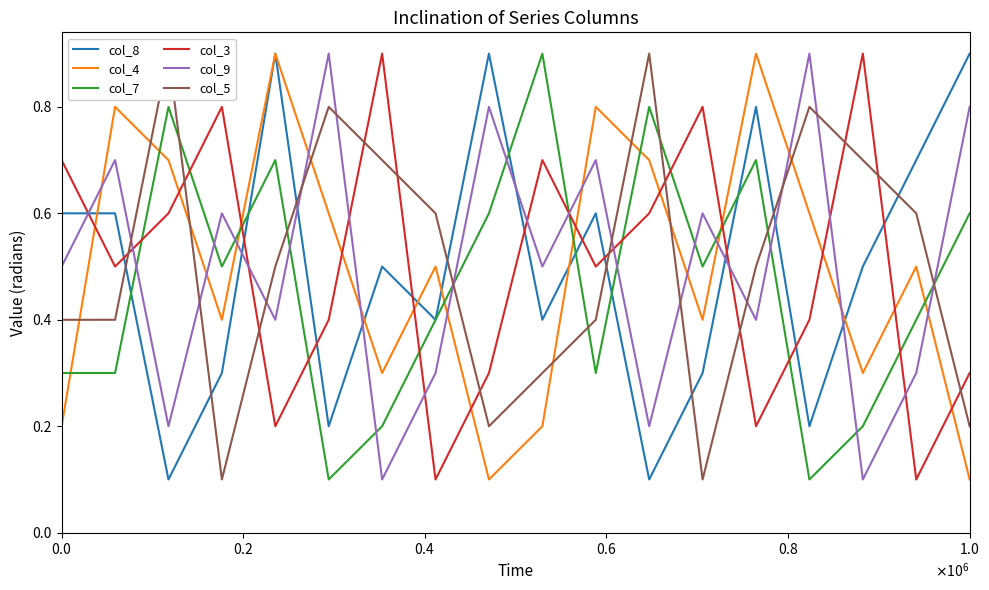

How many data points does each series have?

18